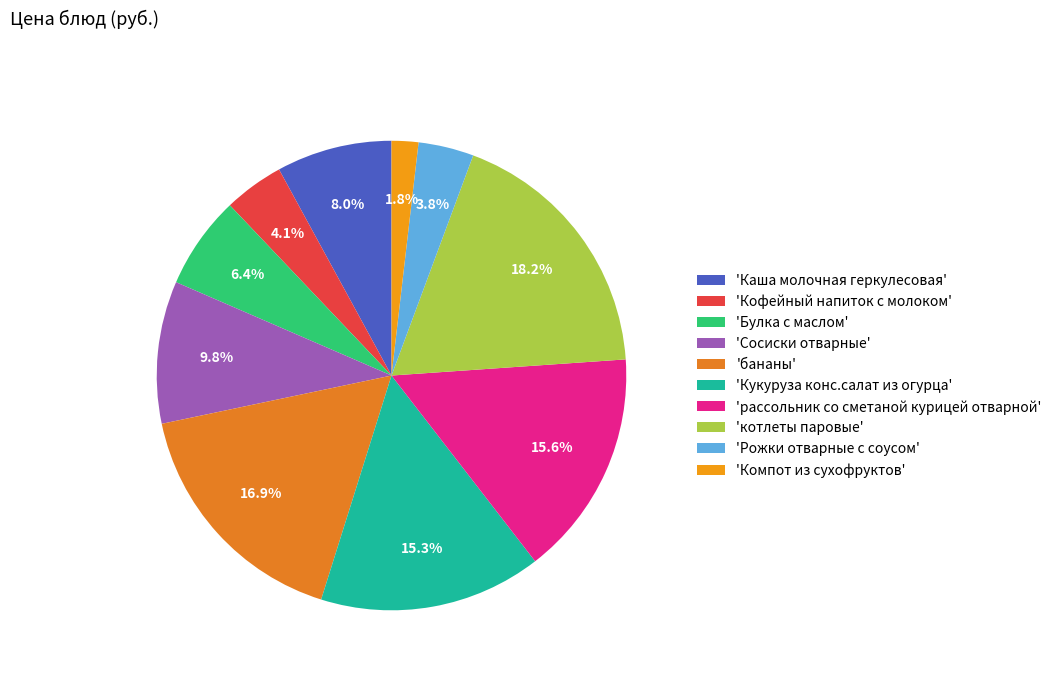

Is there a majority slice in this chart?

No